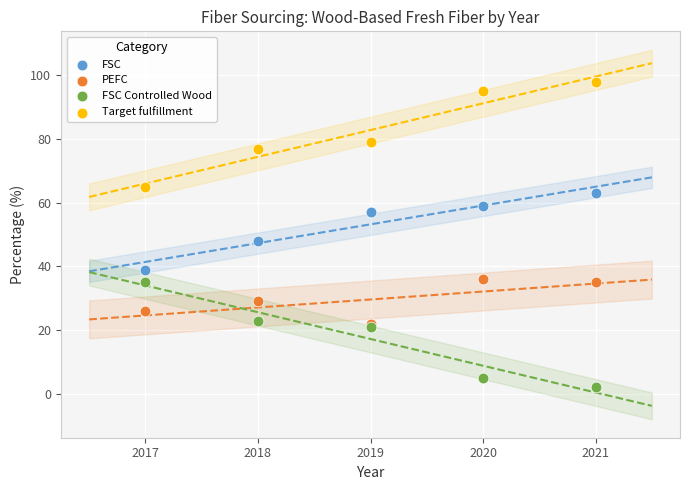

Which series contains the highest Y value?

Target fulfillment